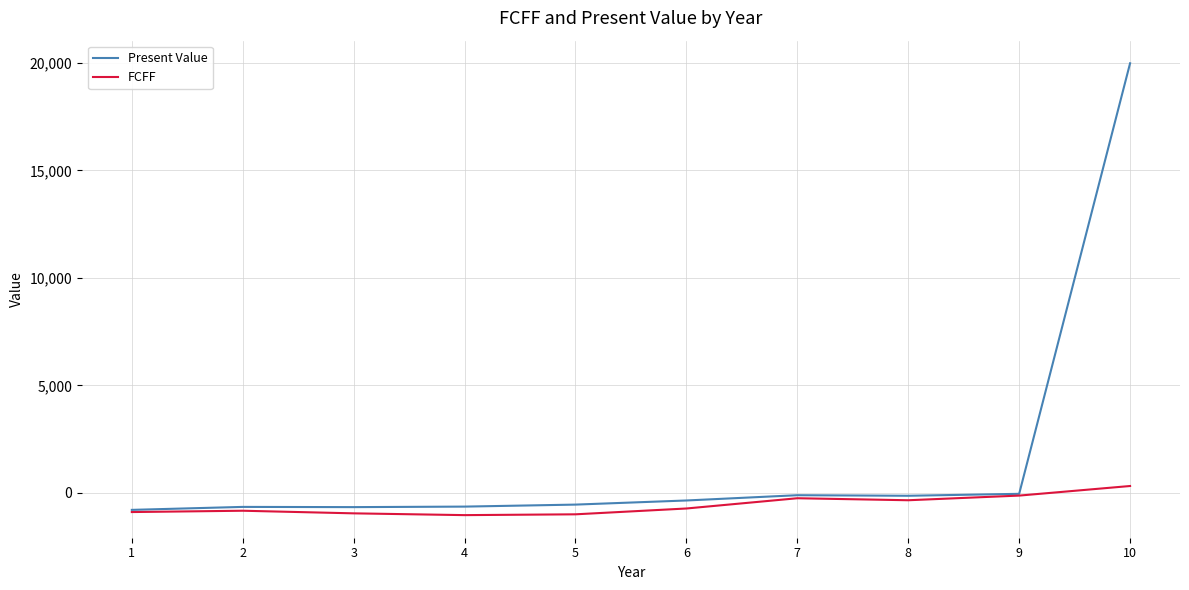

True or false: FCFF has a value of -127.7 at 9.

True